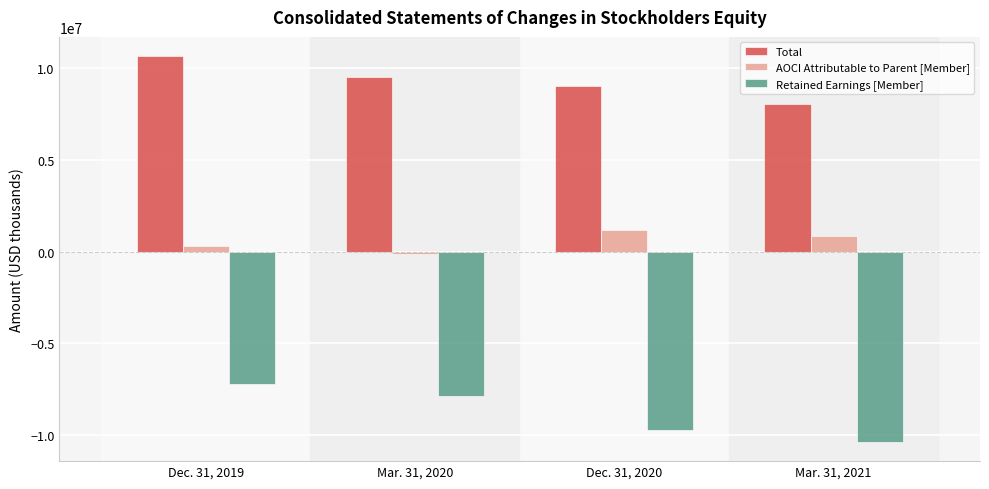

Where is AOCI Attributable to Parent [Member] nearest to the value 507075?

Dec. 31, 2019